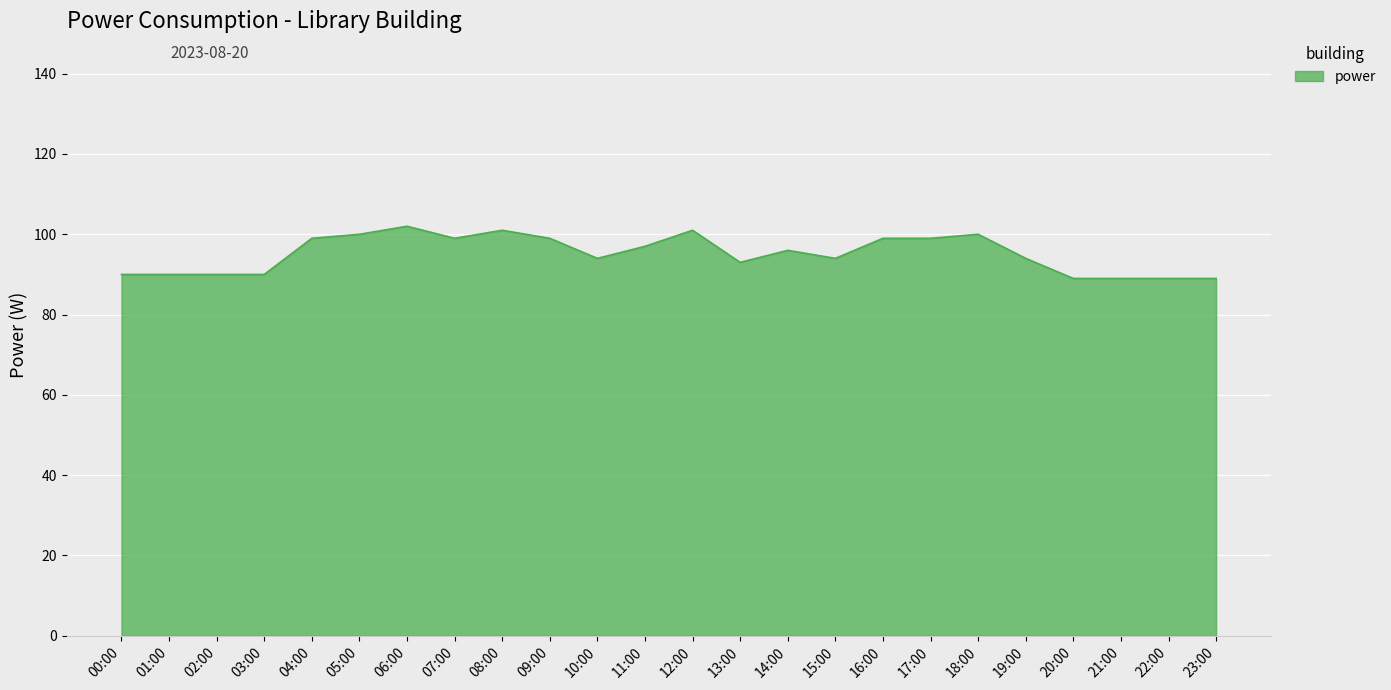

What is the change in value from 17:00 to 22:00?

-10